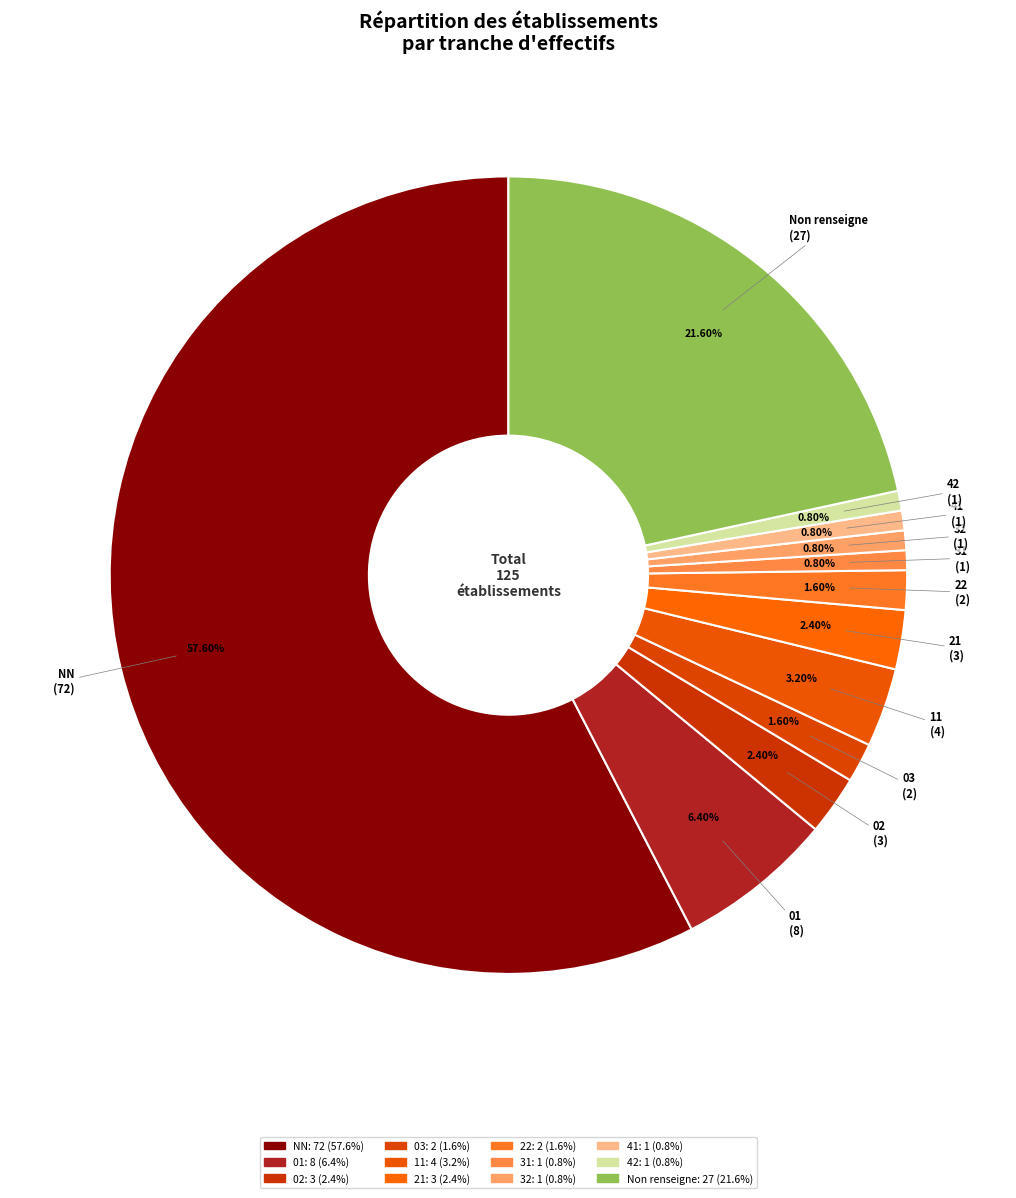

Do 42 and 22 together represent more than half of the pie?

No